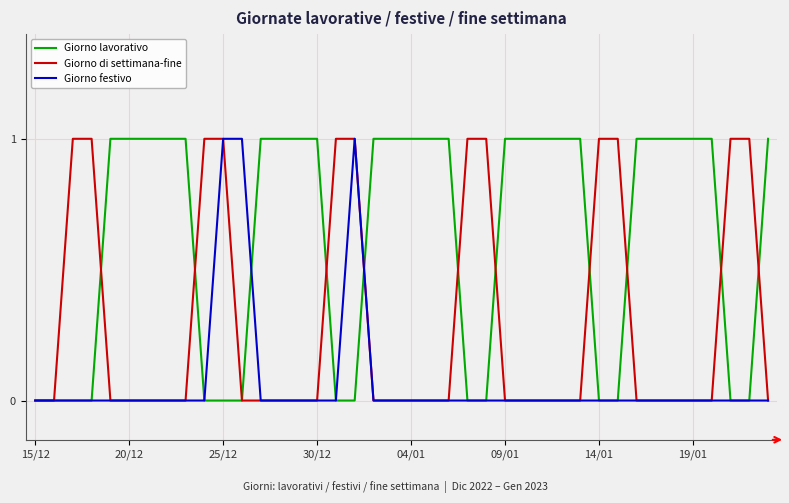

Reading left to right, what are all the values shown in this chart?

Giorno lavorativo: 0	0	0	0	1	1	1	1	1	0	0	0	1	1	1	1	0	0	1	1	1	1	1	0	0	1	1	1	1	1	0	0	1	1	1	1	1	0	0	1
Giorno di settimana-fine: 0	0	1	1	0	0	0	0	0	1	1	0	0	0	0	0	1	1	0	0	0	0	0	1	1	0	0	0	0	0	1	1	0	0	0	0	0	1	1	0
Giorno festivo: 0	0	0	0	0	0	0	0	0	0	1	1	0	0	0	0	0	1	0	0	0	0	0	0	0	0	0	0	0	0	0	0	0	0	0	0	0	0	0	0